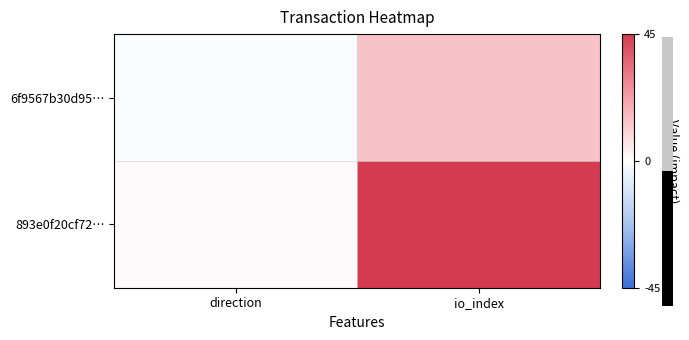

Which category has the lowest value across all series?

direction